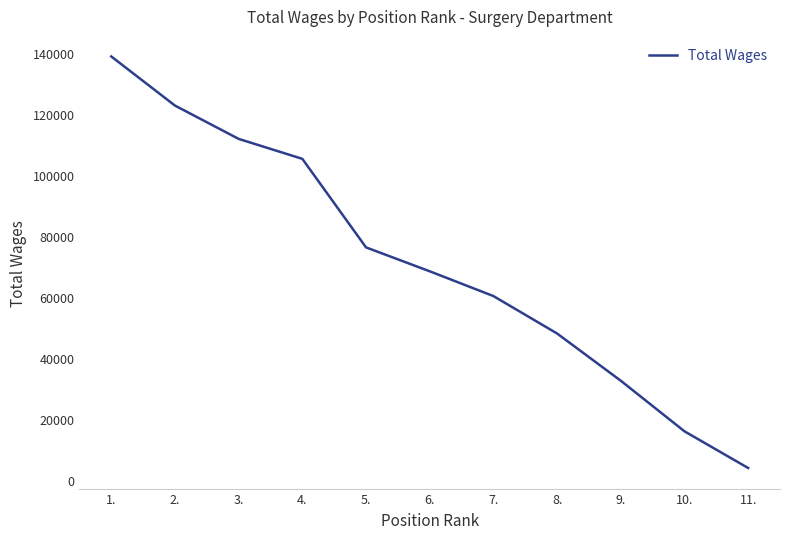

Reading left to right, transcribe all the data shown in this chart.

1.=138936	2.=122822	3.=111886	4.=105336	5.=76273	6.=68431	7.=60300	8.=48012	9.=32511	10.=15911	11.=3866